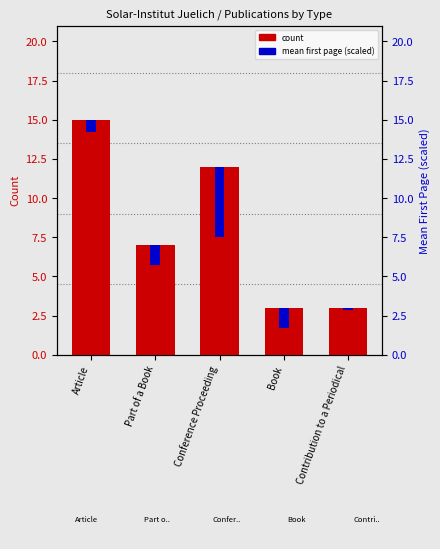

True or false: mean first page (scaled) has a value of 4.5 at Conference Proceeding.

True